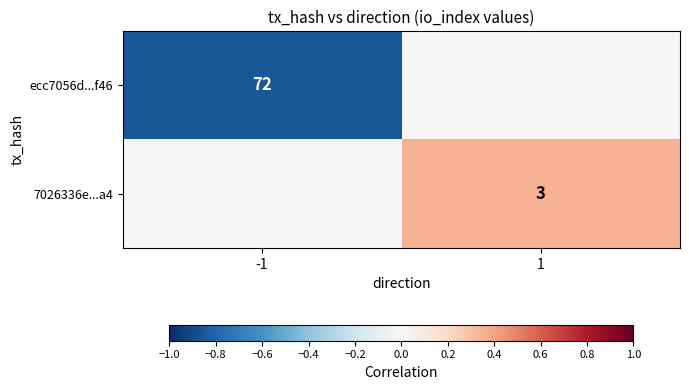

What is the total value across all series at -1?

-0.8